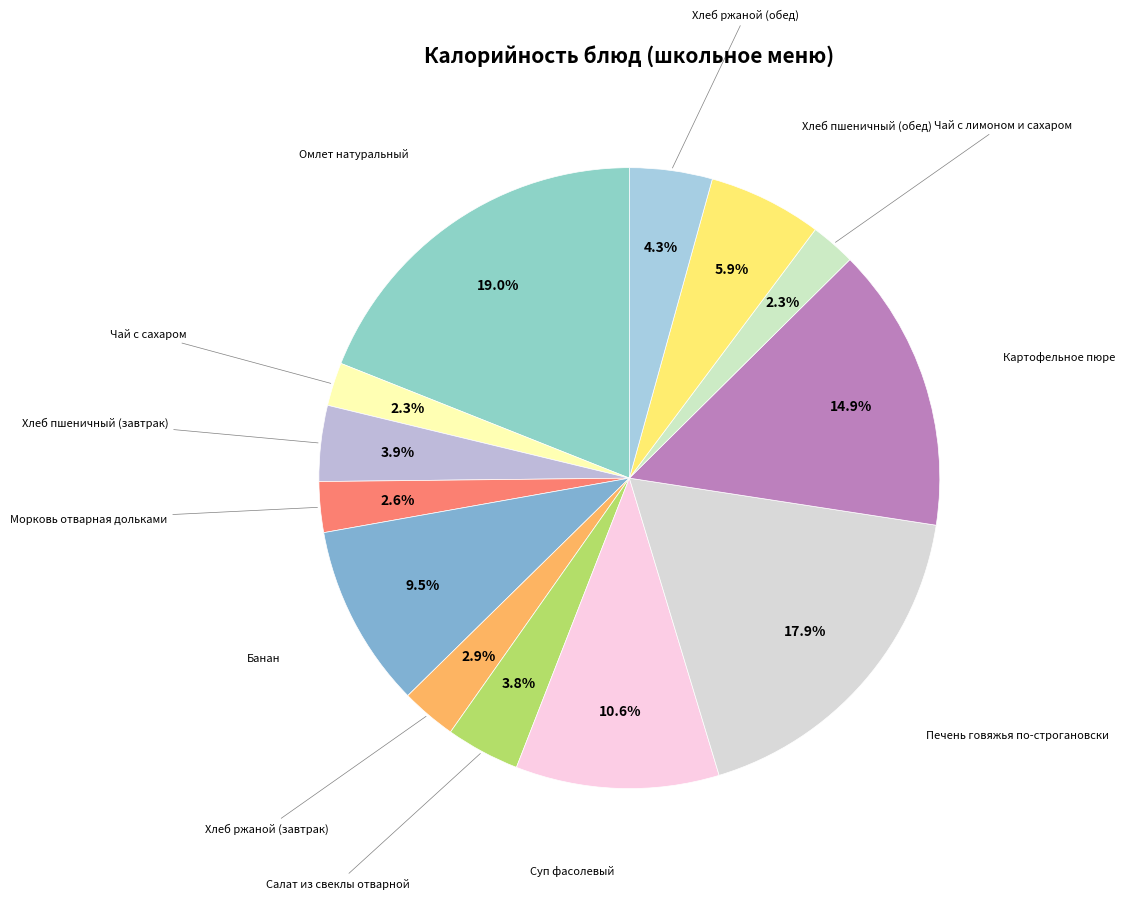

How many segments does this pie chart have?

13